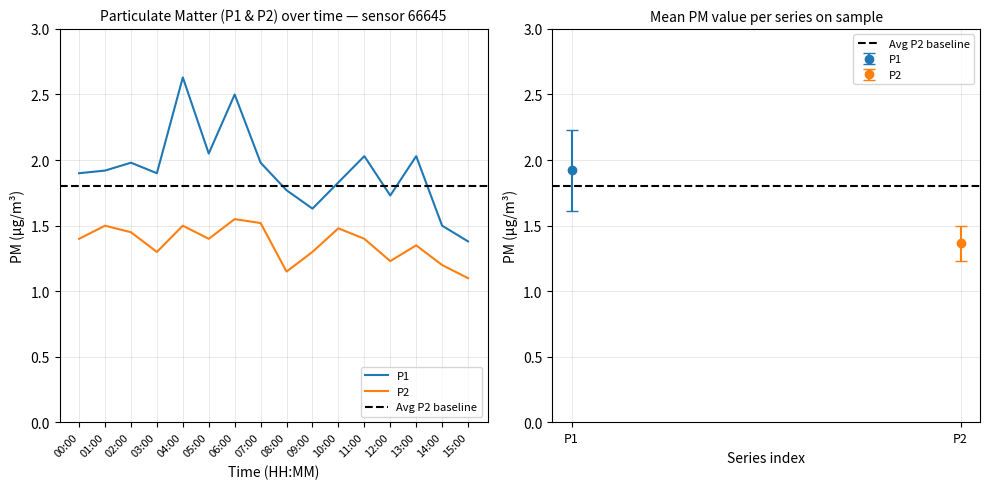

How many interior local peaks does the P2 series have?

5